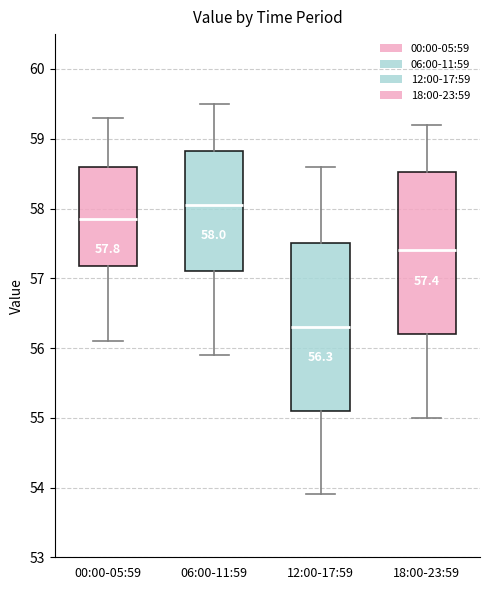

Which box's median line is the lowest?

12:00-17:59